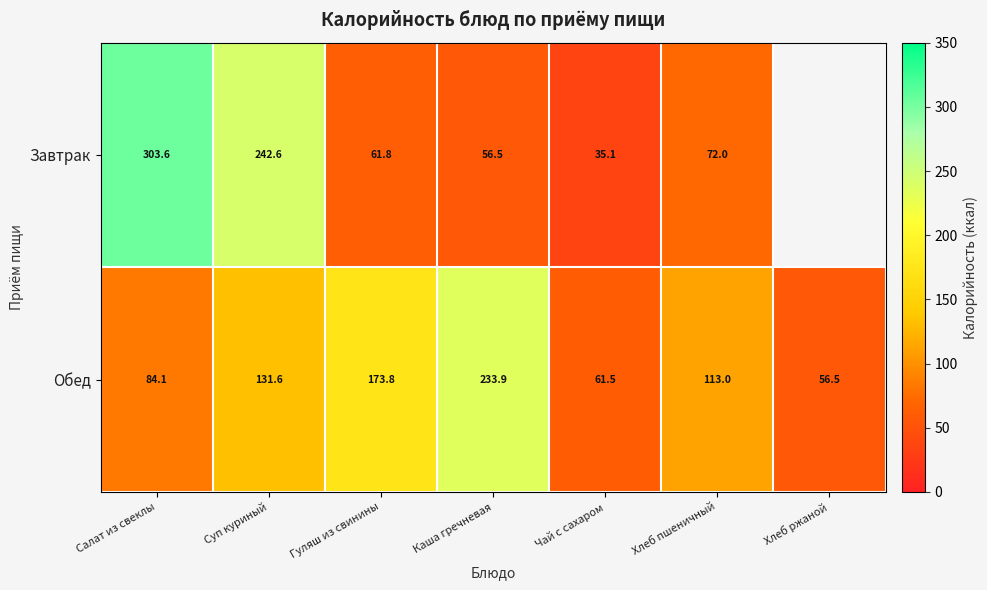

How many data points in Обед are less than 113?

3